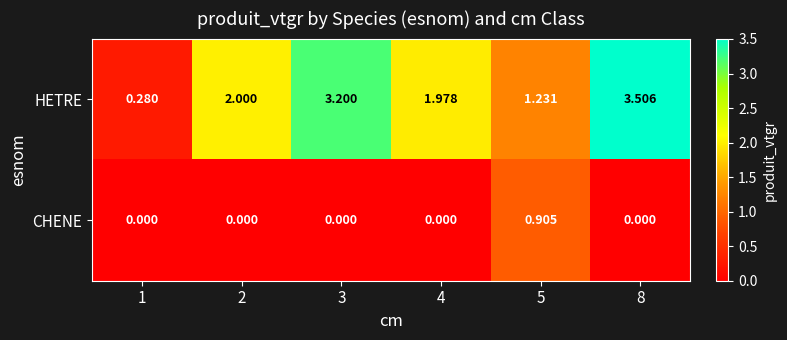

Between 3 and 5, which series saw the biggest shift?

HETRE